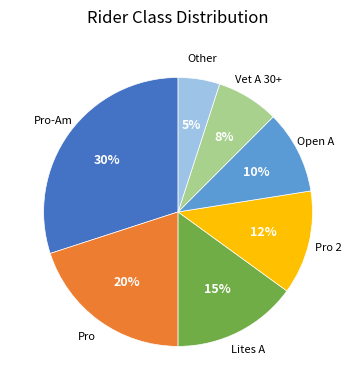

To the nearest percent, what is the average slice percentage?

14%